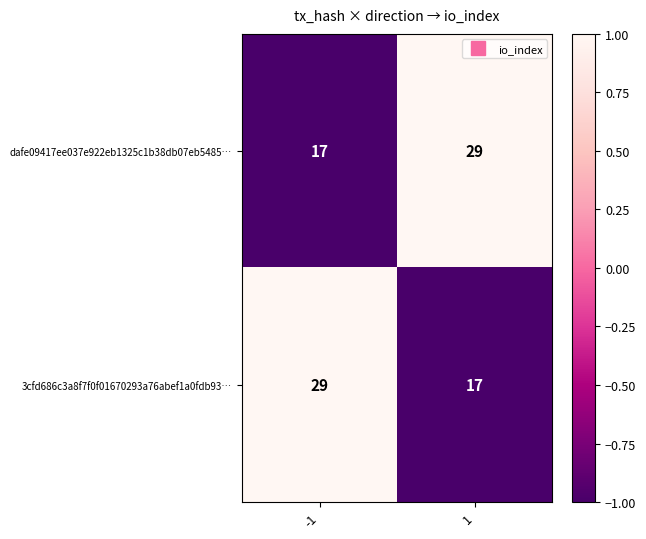

The value of 3cfd686c3a8f7f0f01670293a76abef1a0fdb93… at -1 is 46. True or false?

False